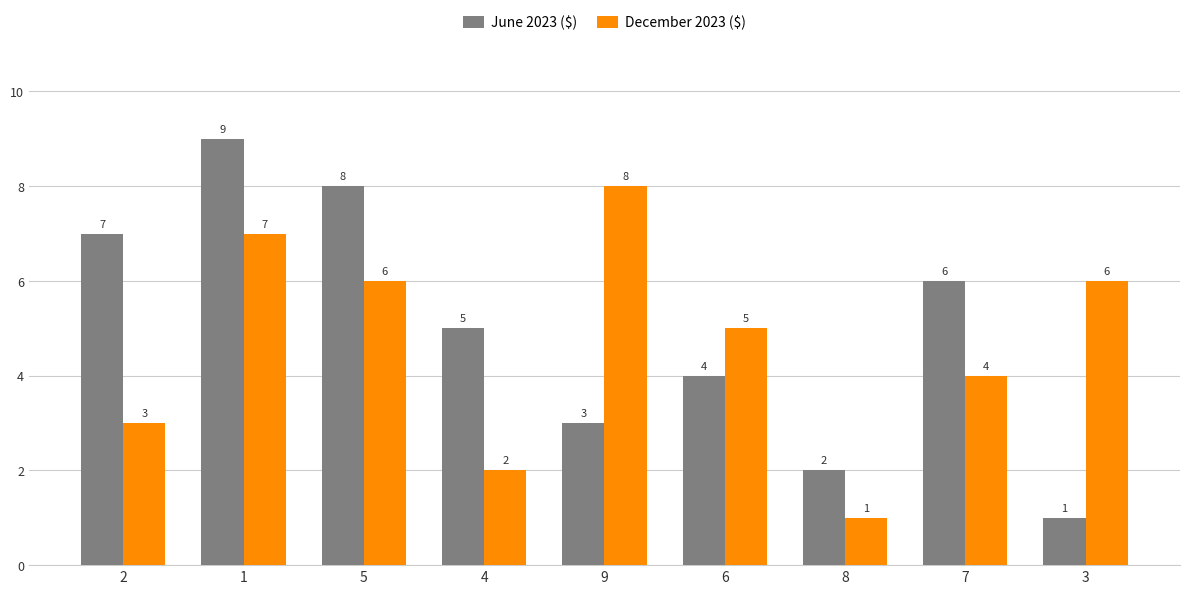

How many bars are there in total?

18